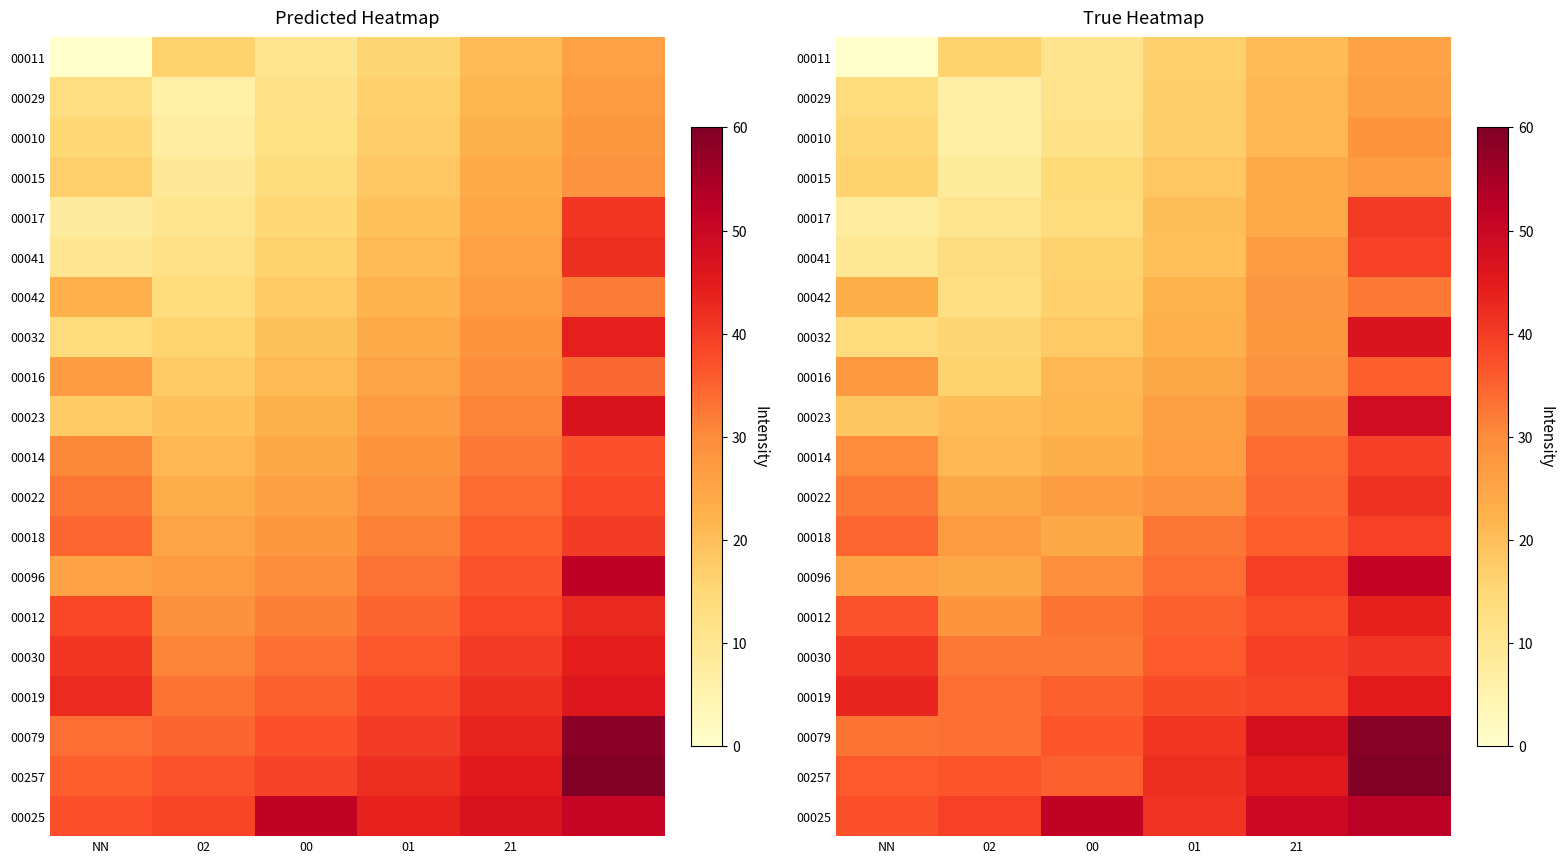

How many values in the 00023 series are below 26?

3